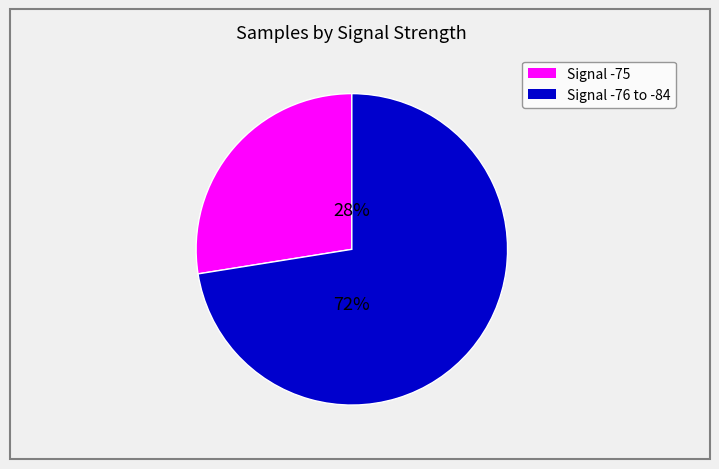

To the nearest percent, what is the average slice percentage?

50%